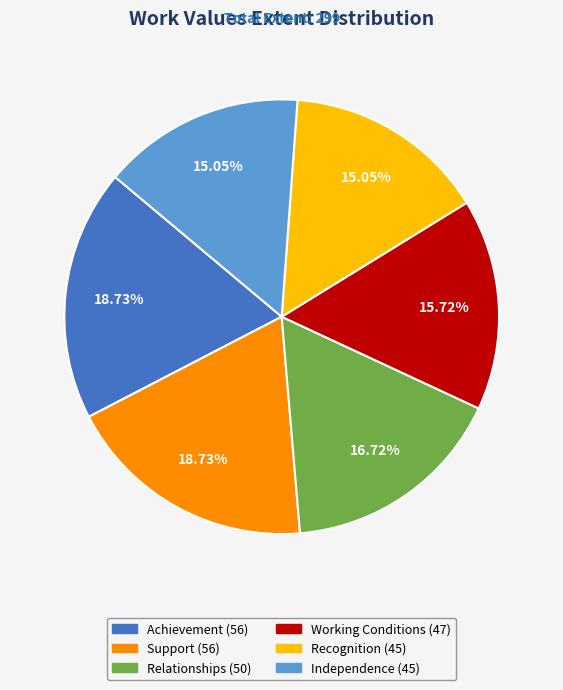

Which has a higher value, Independence or Working Conditions?

Working Conditions